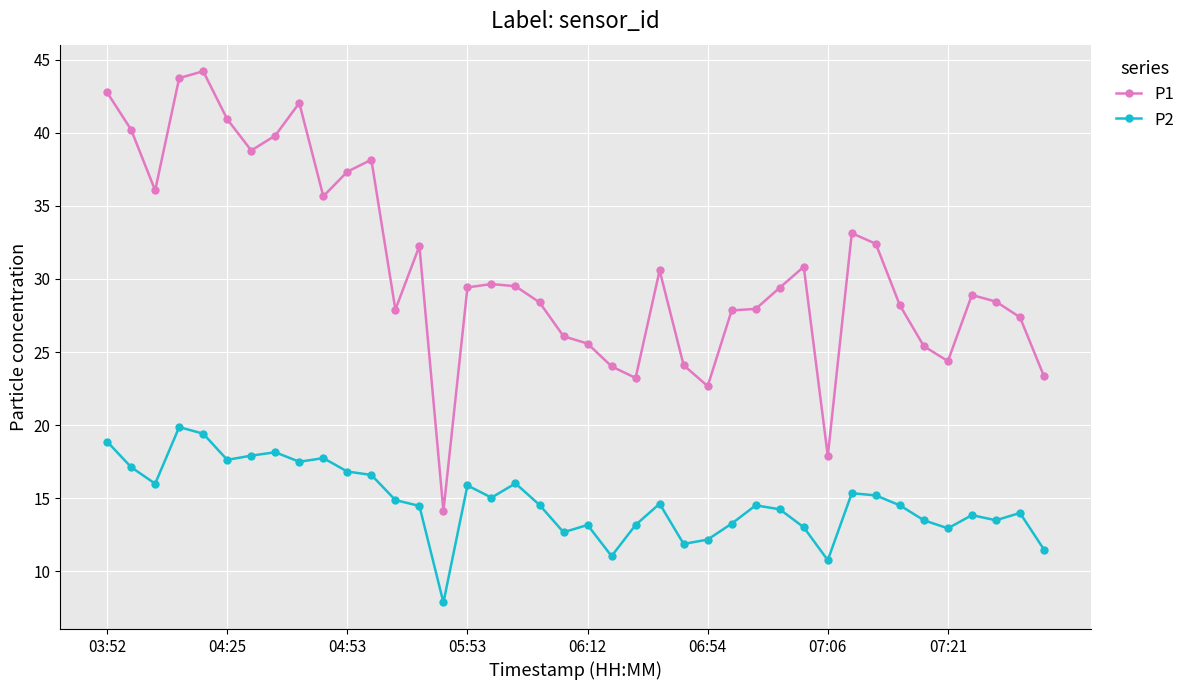

Which series has the largest total across all categories?

P1